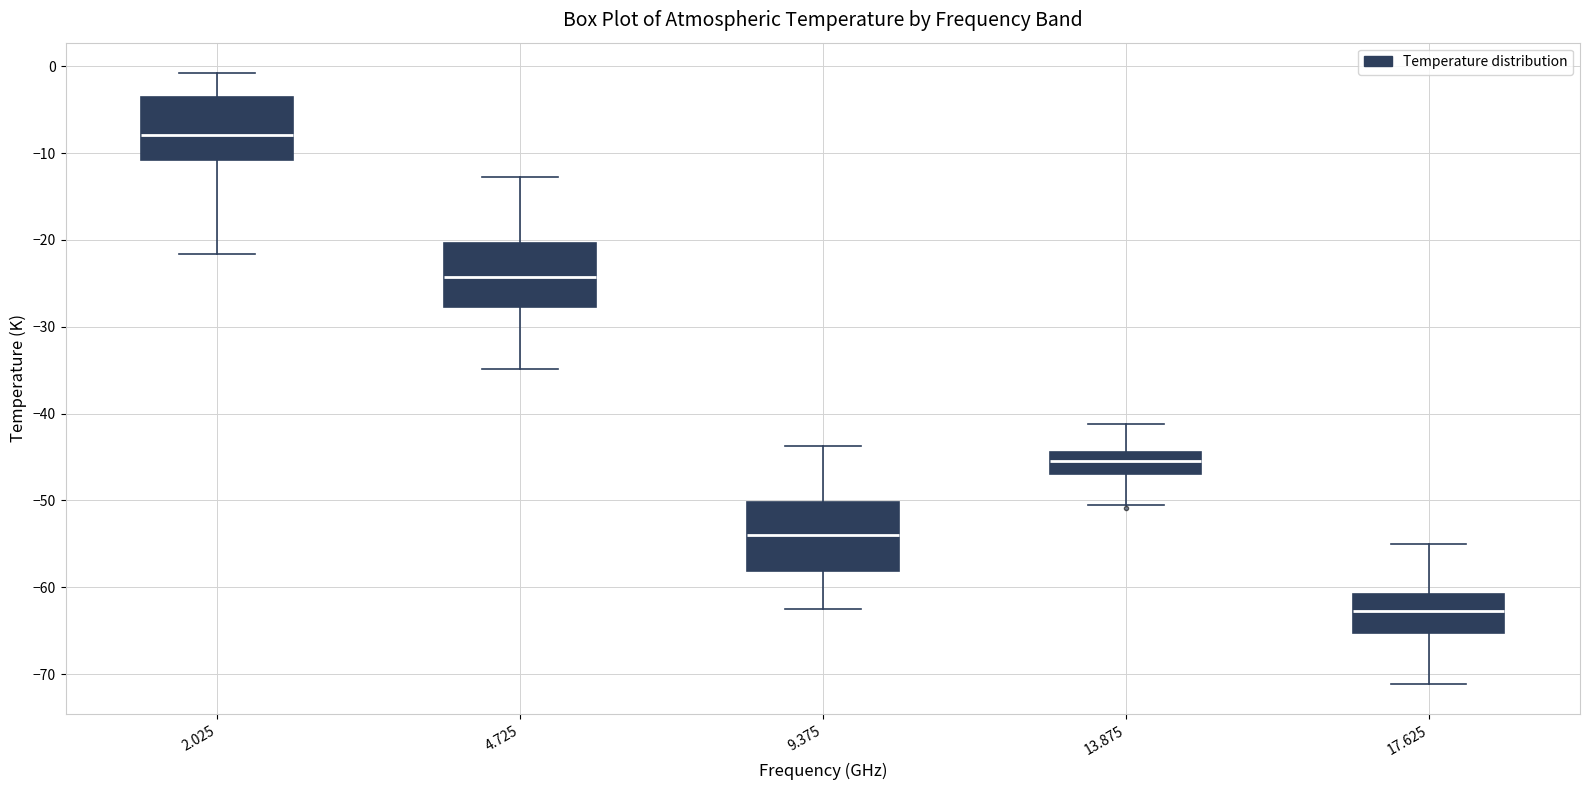

Which box has the lowest median line?

17.625